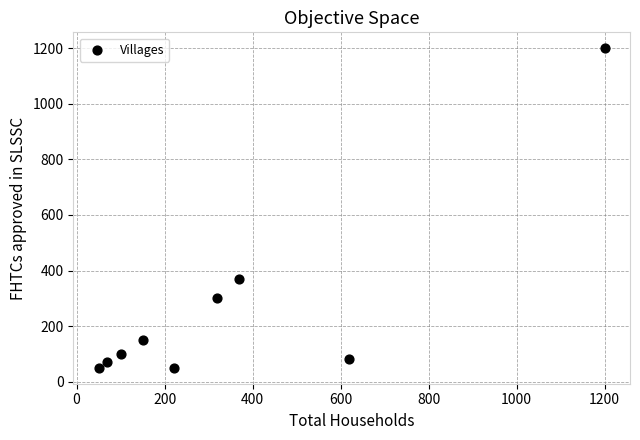

What Y value in the scatter plot is closest to 625?

370